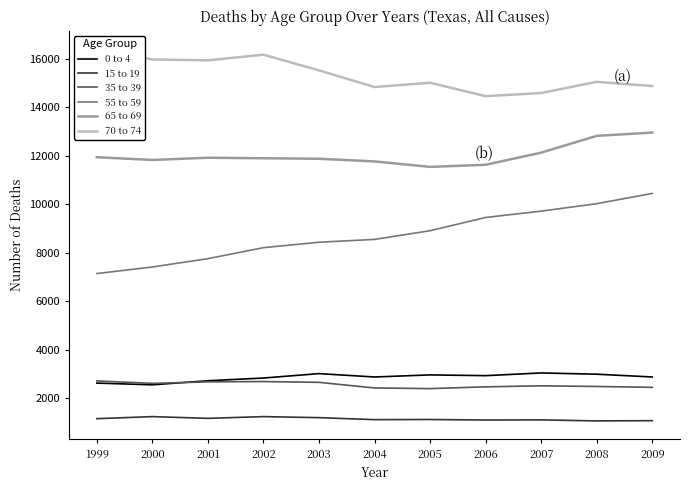

Which series has the largest total across all categories?

70 to 74